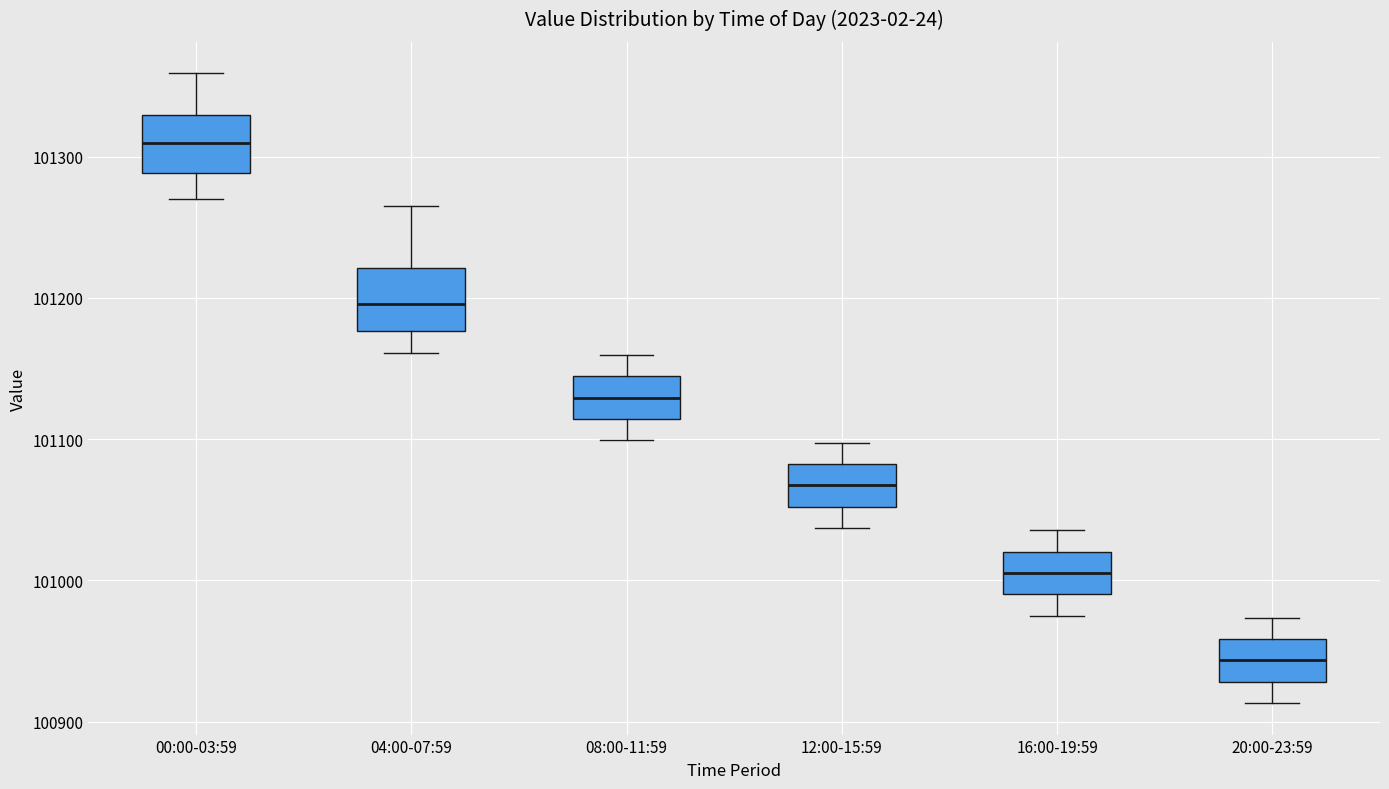

Reading left to right, read every box against the y-axis: the position of its median line, the range the box covers, and the ends of its whiskers. The values are not printed on the chart, so give them approximately, as read against the axis.

00:00-03:59: median 101310, box 101290 to 101330, whiskers 101270 to 101360
04:00-07:59: median 101200, box 101180 to 101220, whiskers 101160 to 101270
08:00-11:59: median 101130, box 101110 to 101140, whiskers 101100 to 101160
12:00-15:59: median 101070, box 101050 to 101080, whiskers 101040 to 101100
16:00-19:59: median 101010, box 100990 to 101020, whiskers 100980 to 101040
20:00-23:59: median 100940, box 100930 to 100960, whiskers 100910 to 100970